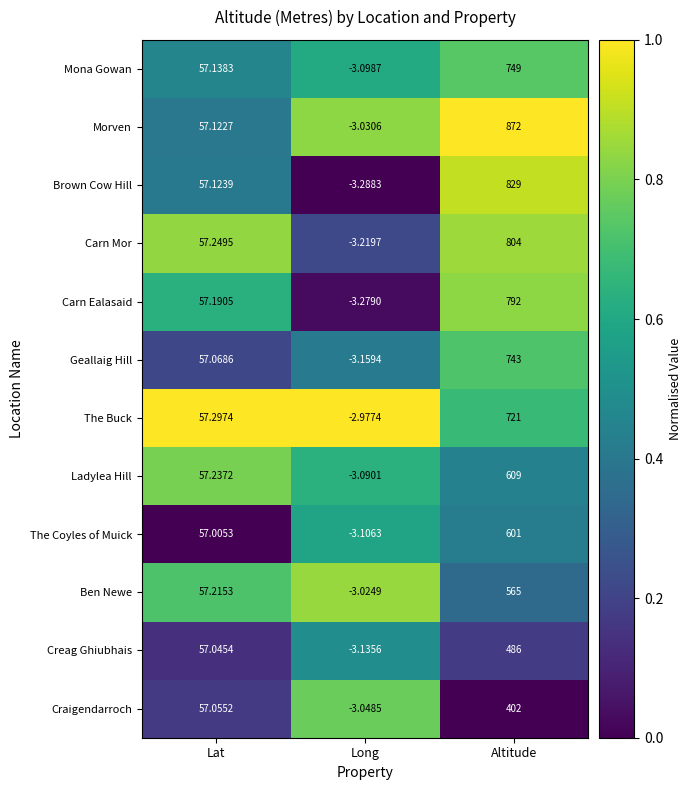

Rank the series at Lat from highest to lowest value.

The Buck, Carn Mor, Ladylea Hill, Ben Newe, Carn Ealasaid, Mona Gowan, Brown Cow Hill, Morven, Geallaig Hill, Craigendarroch, Creag Ghiubhais, The Coyles of Muick